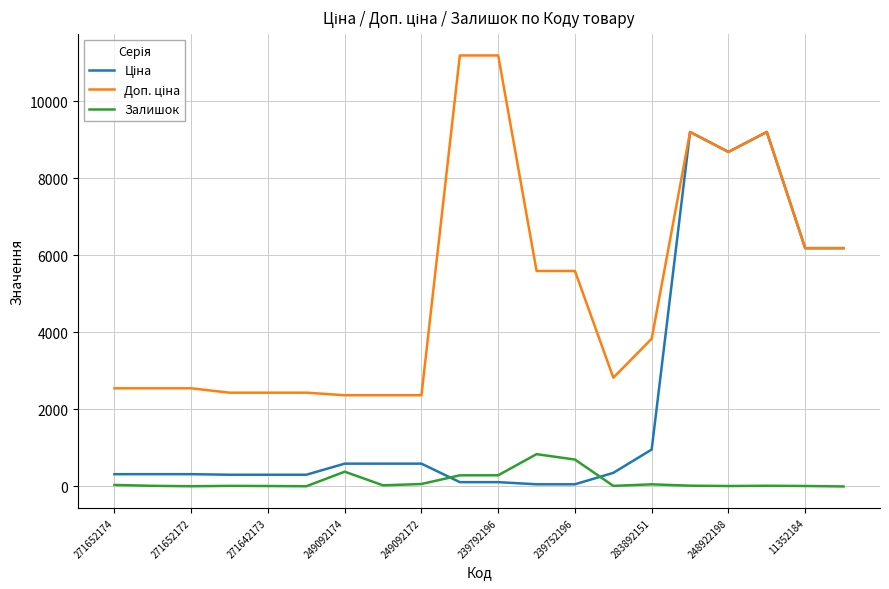

How many lines are shown in the chart?

3